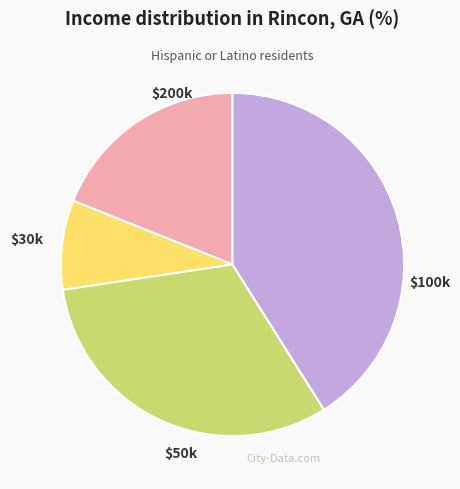

Is there a majority slice in this chart?

No